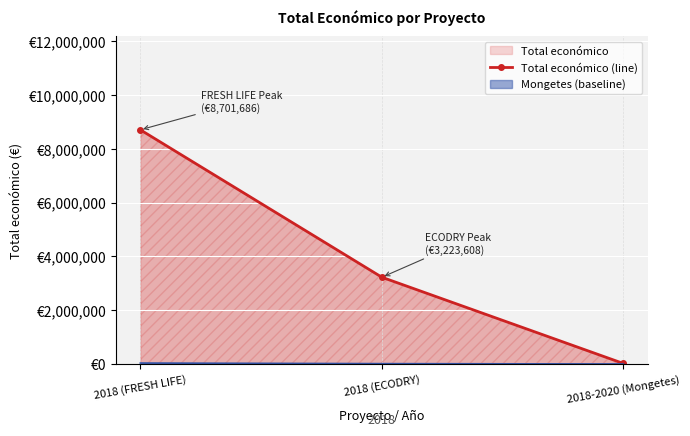

Reading left to right, what are all the values shown in this chart?

8701686	3223608	18970